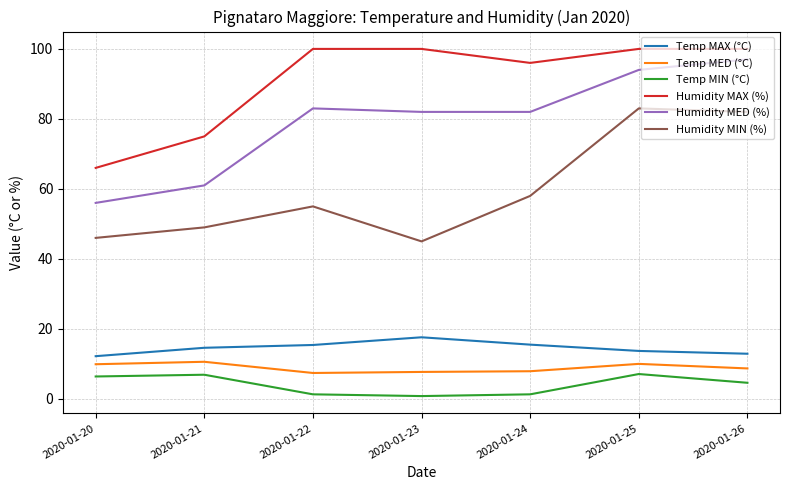

How many distinct data groups are displayed?

6